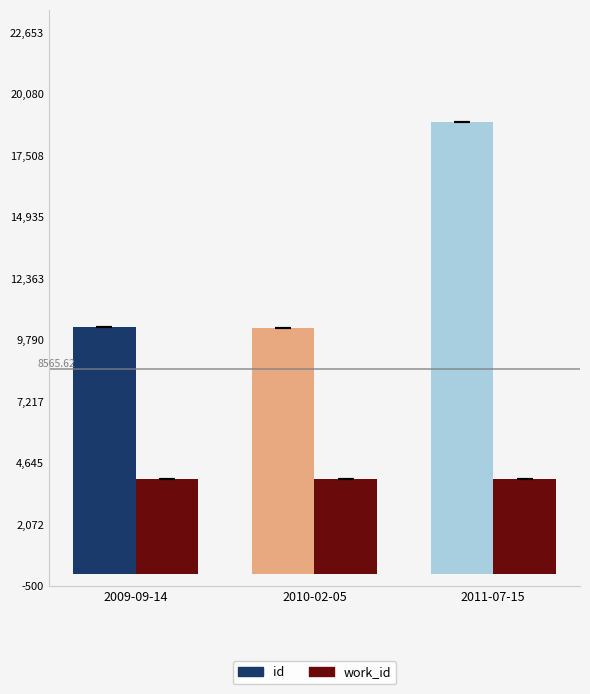

What is the value of the work_id bar at the 2nd from the left?

3963